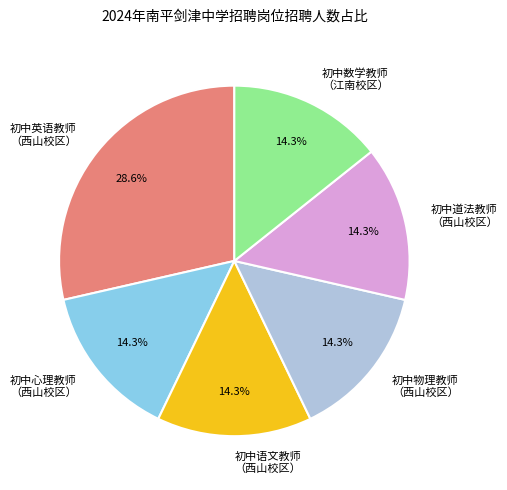

What percentage is NOT represented by 初中数学教师 （江南校区）?

85.7%